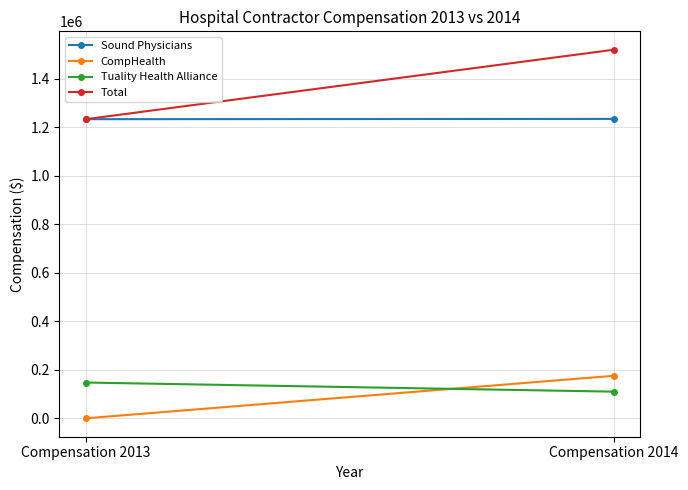

Reading left to right, list all the values displayed in this chart.

Sound Physicians: 1233048	1234248
CompHealth: 0	175171
Tuality Health Alliance: 147408	109855
Total: 1233048	1519274